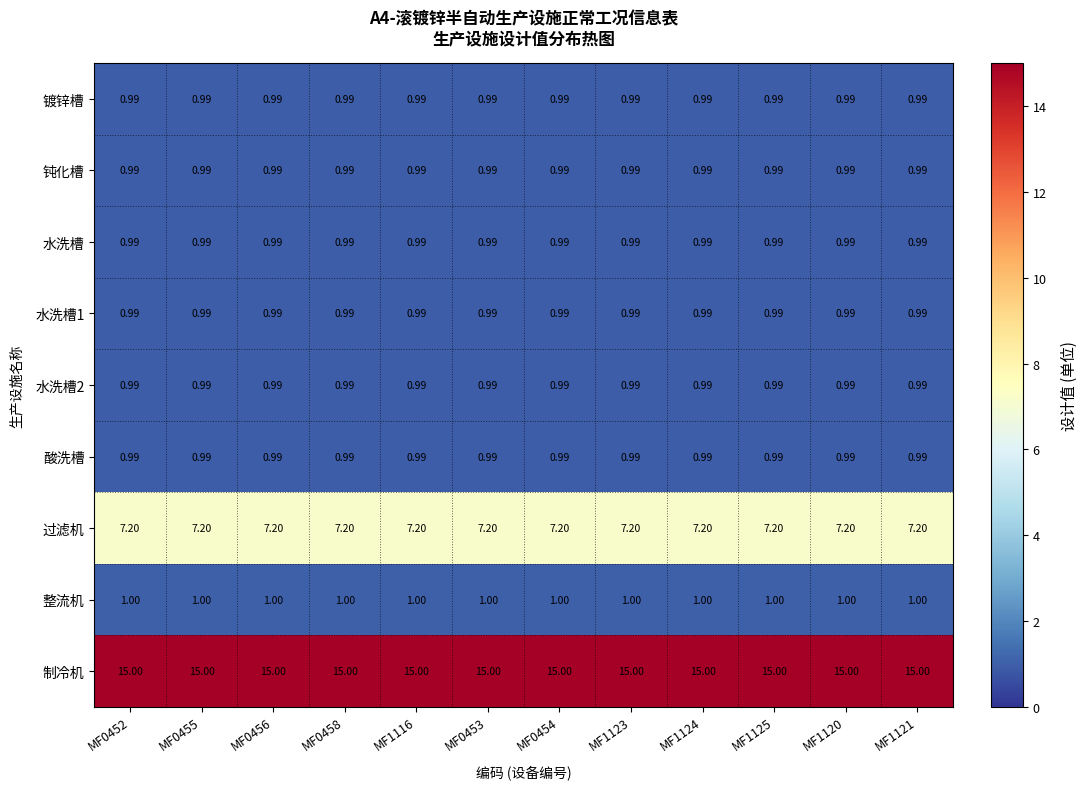

Which series has the largest total across all categories?

制冷机